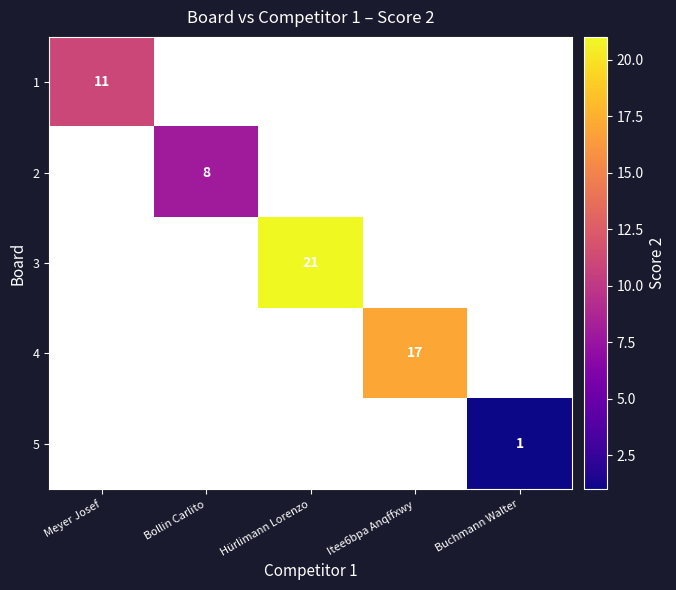

The value of 2 at Bollin Carlito is 12. True or false?

False